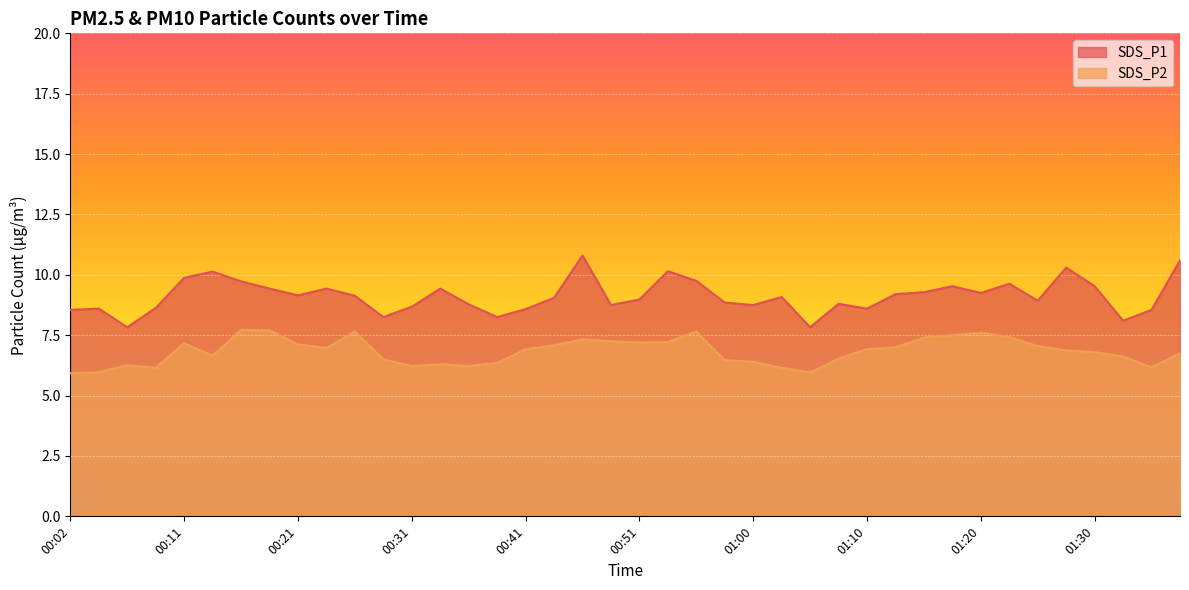

True or false: SDS_P1 and SDS_P2 intersect in this chart.

False